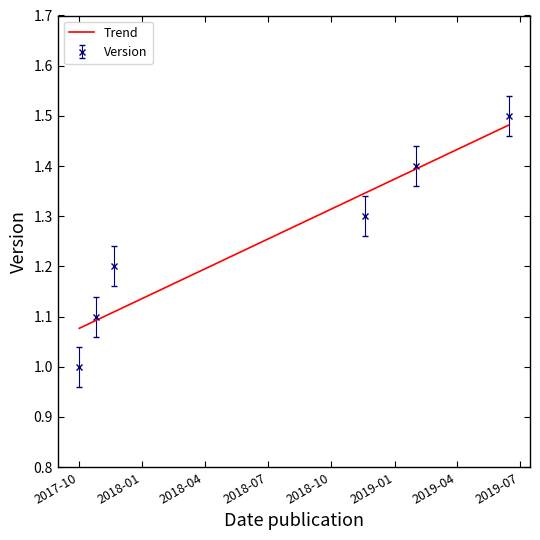

Rank the categories by value from lowest to highest.

2017-10-02, 2017-10-26, 2017-11-21, 2018-11-19, 2019-01-31, 2019-06-14